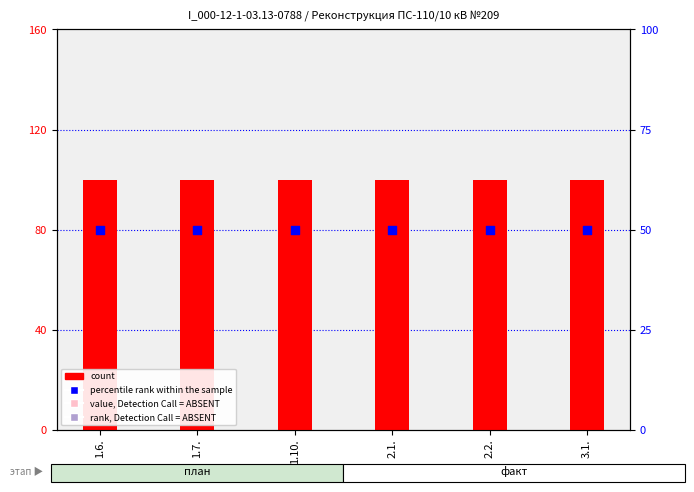

At how many categories does at least one series exceed 86?

6